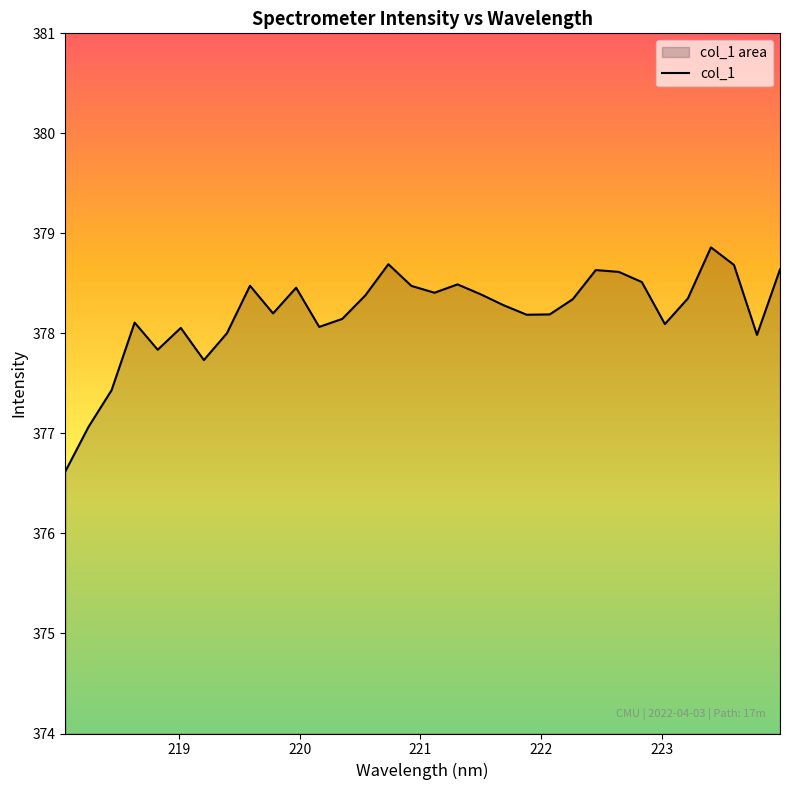

What is the minimum value shown in the chart?

376.6